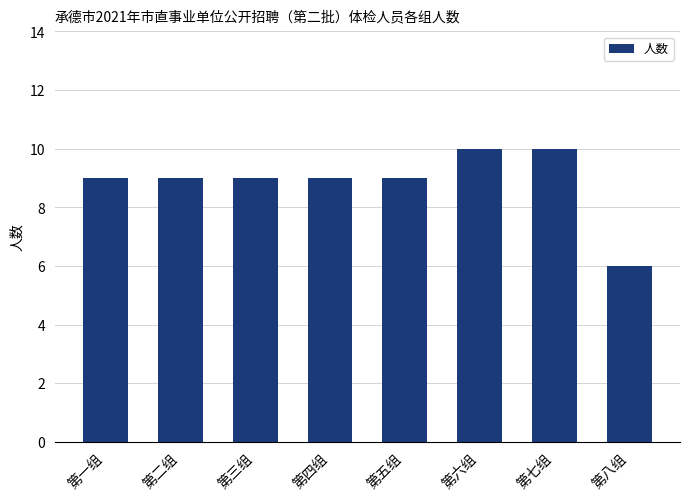

What is the change in value from 第六组 to 第八组?

-4